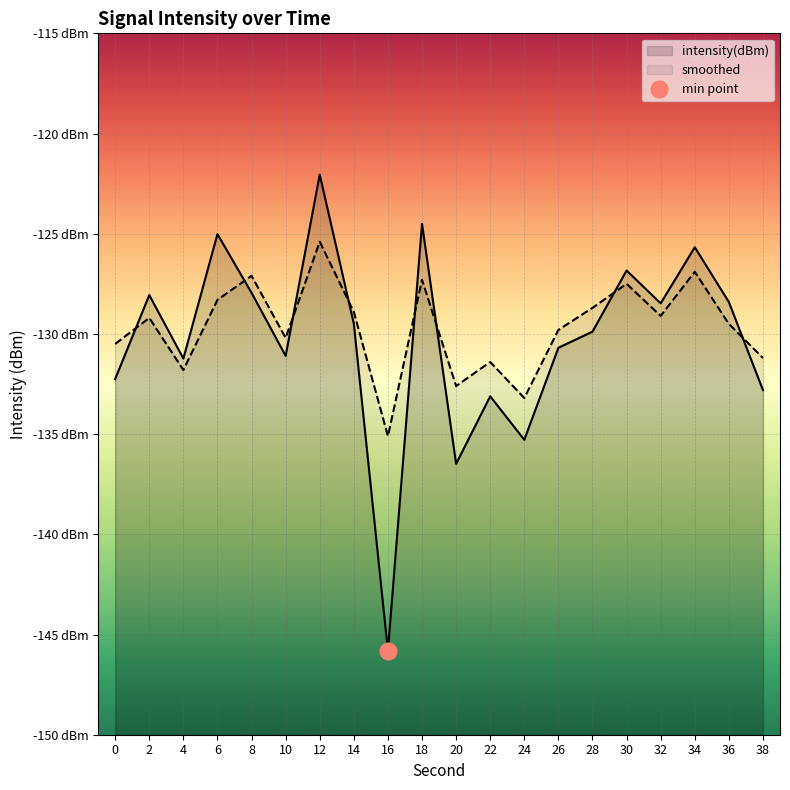

Rank the series at 22 from lowest to highest value.

intensity(dBm), smoothed